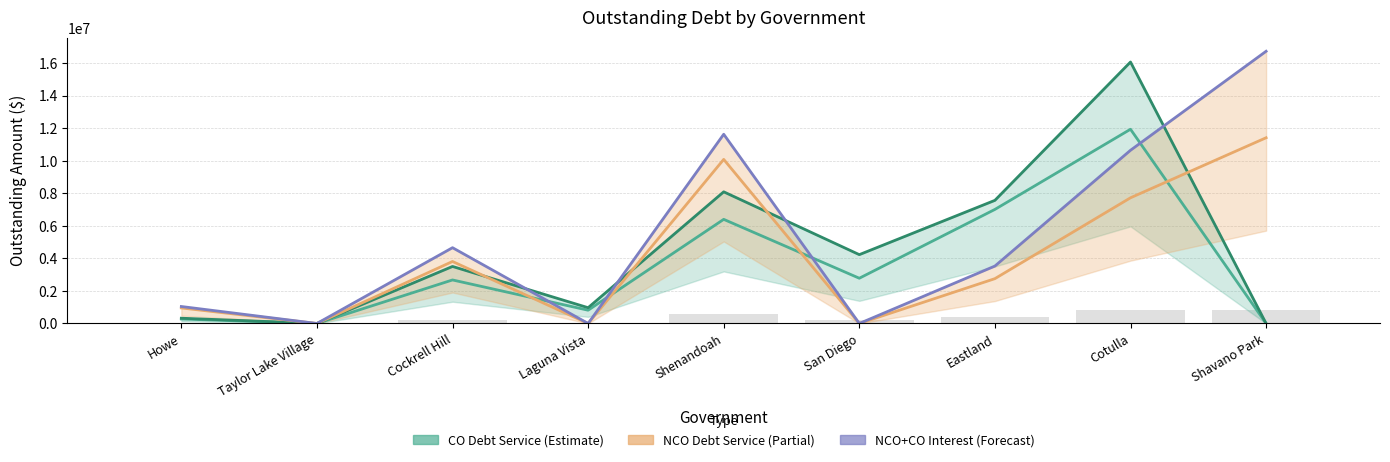

Does the chart contain any negative values?

No